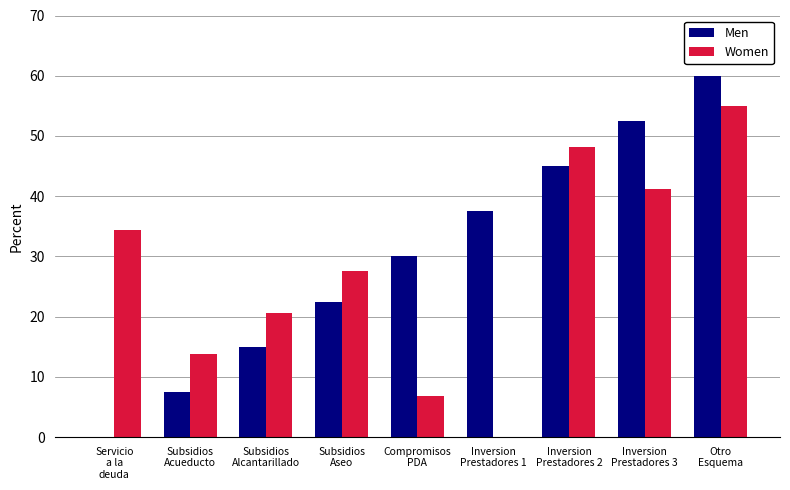

Is the value of Women at Subsidios
Alcantarillado greater than the value of Men at Compromisos
PDA?

No